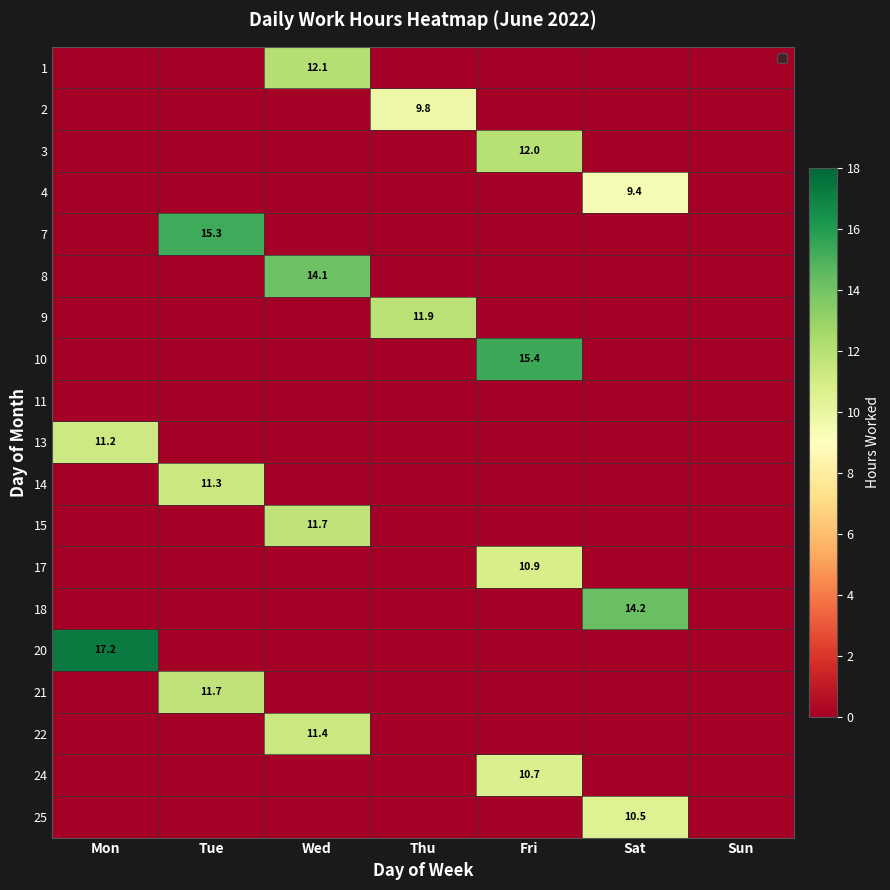

Between Wed and Tue, which is larger?

Wed